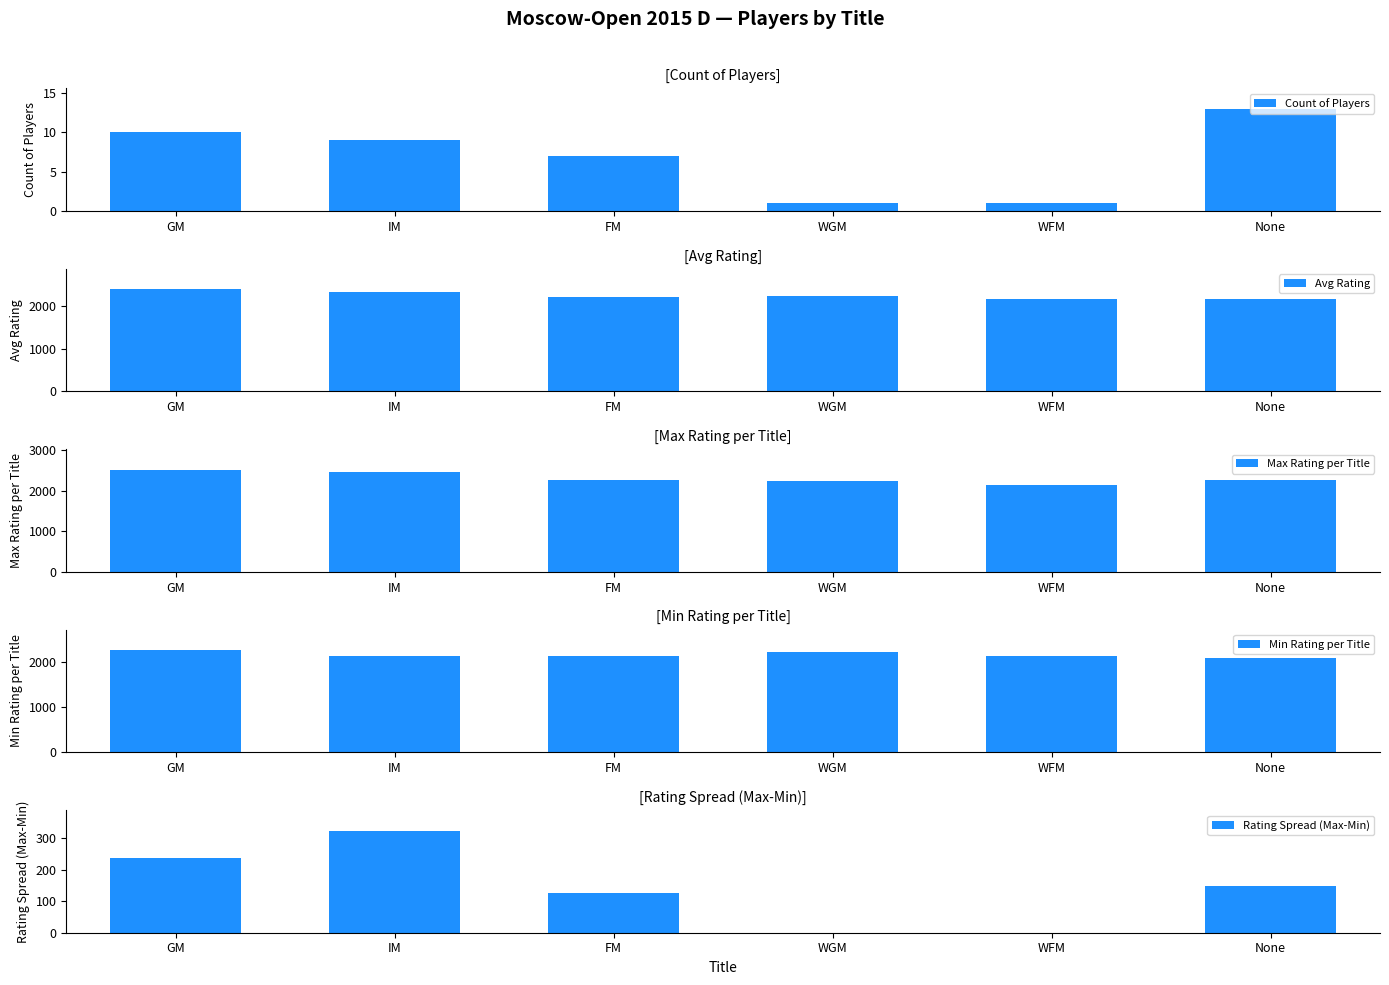

The Max Rating per Title series shows 985 at FM. True or false?

False